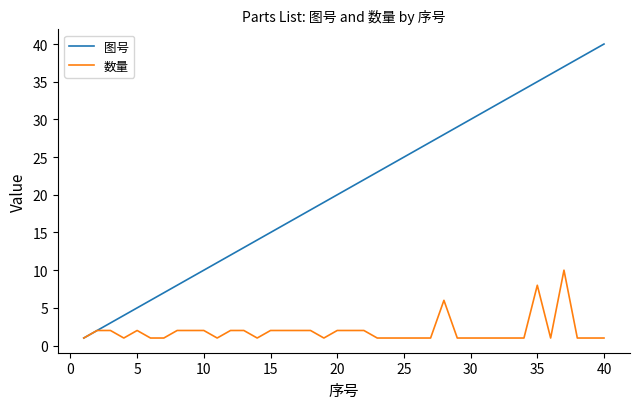

Which series has the largest range (max minus min)?

图号